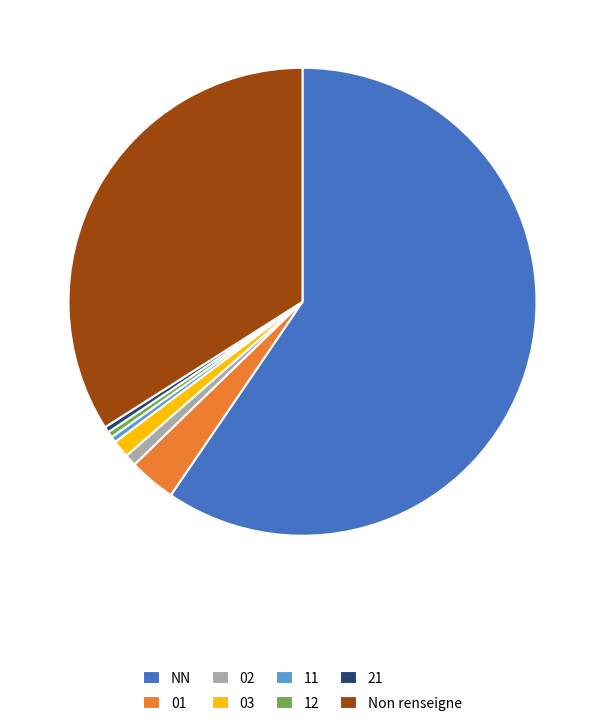

Which has a higher value, 21 or Non renseigne?

Non renseigne